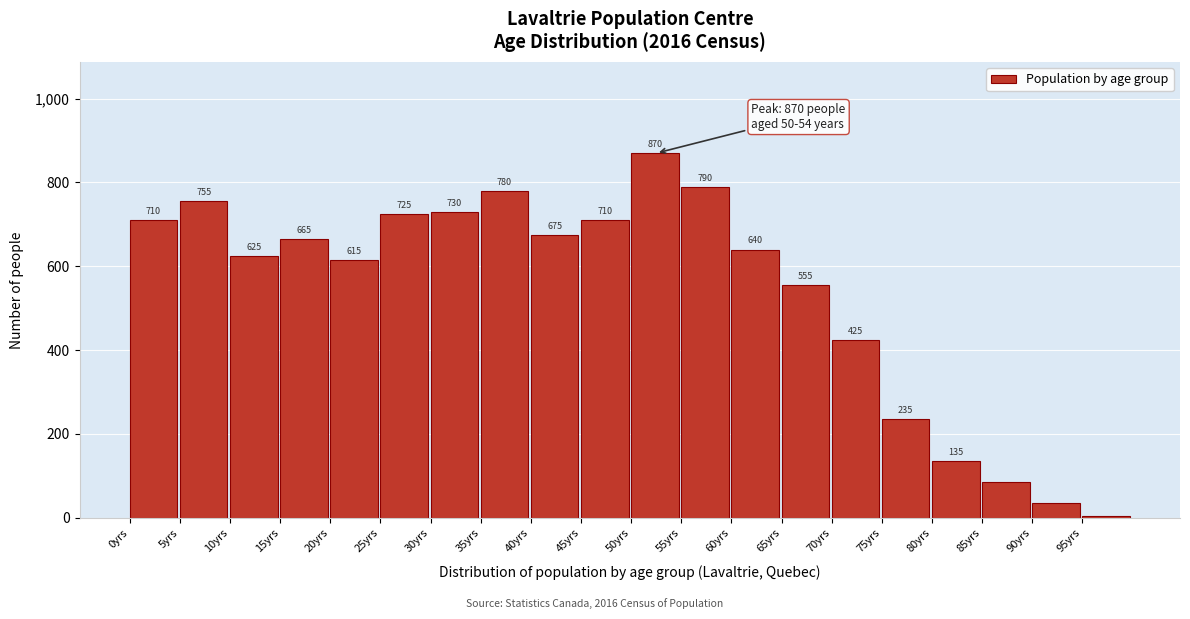

Reading left to right, extract all data points from this chart.

710	755	625	665	615	725	730	780	675	710	870	790	640	555	425	235	135	85	35	5